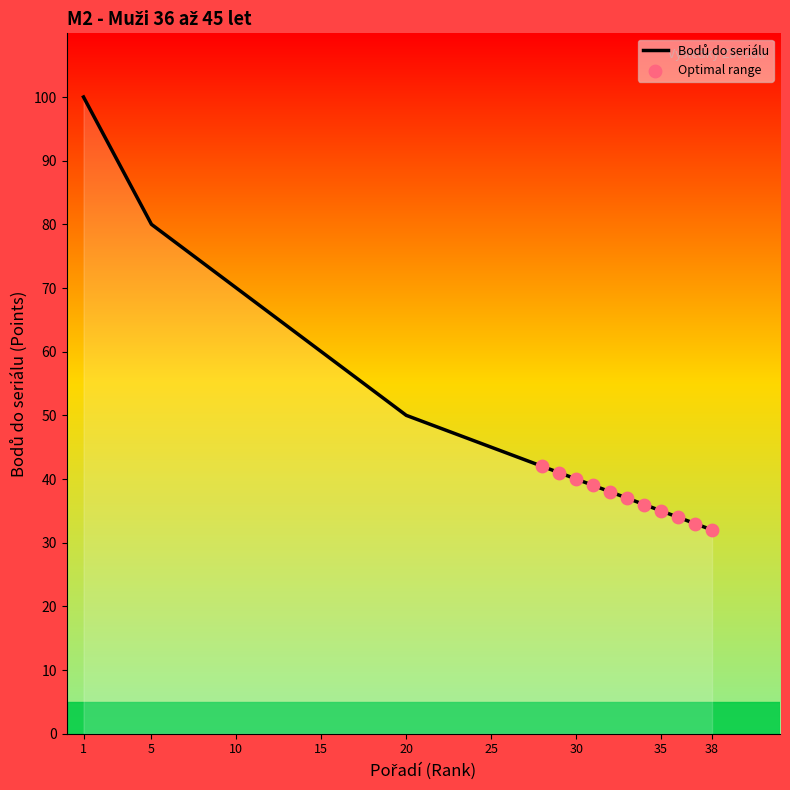

What is the smallest value displayed?

32